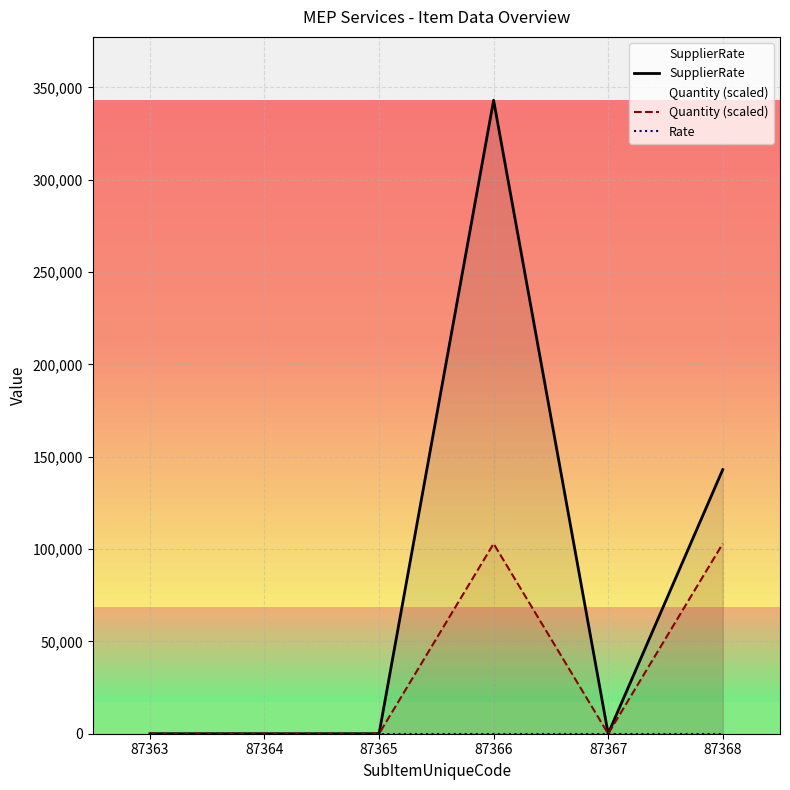

Which series has the largest total across all categories?

SupplierRate